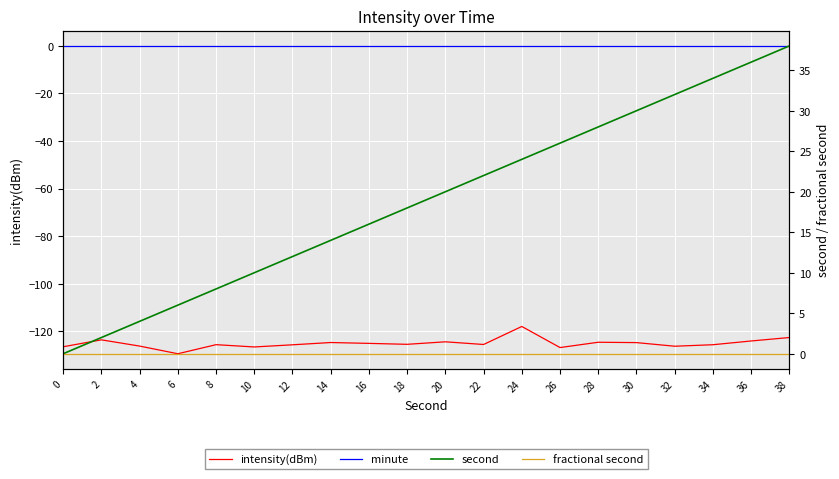

Which has a higher value, 24 or 30?

24